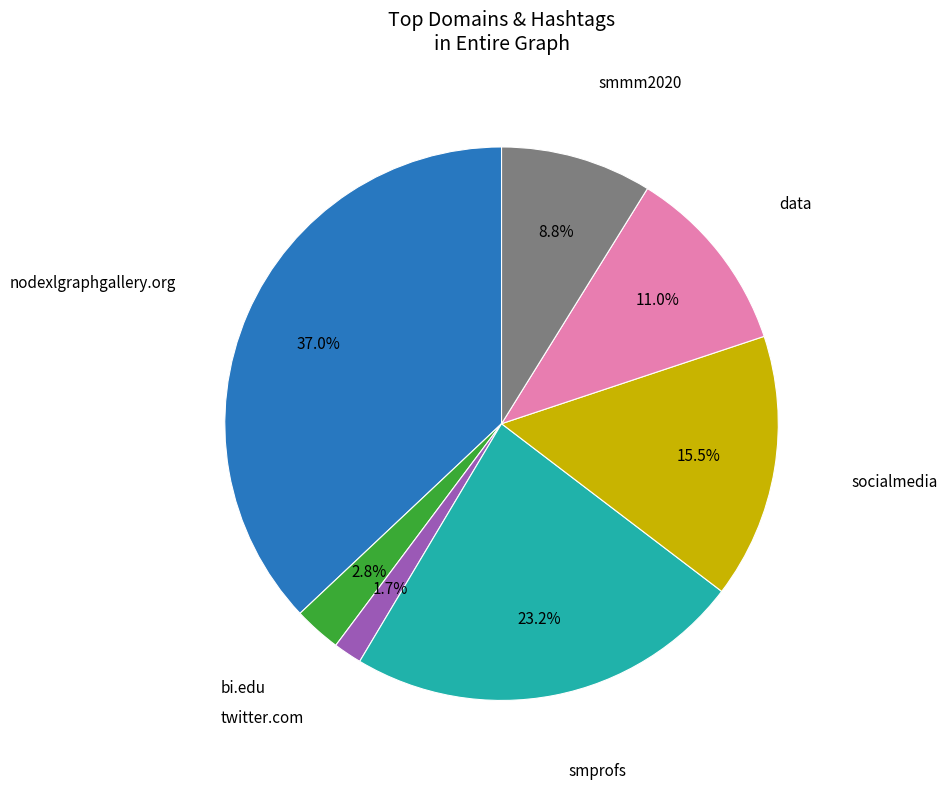

Does any single category account for the majority?

No